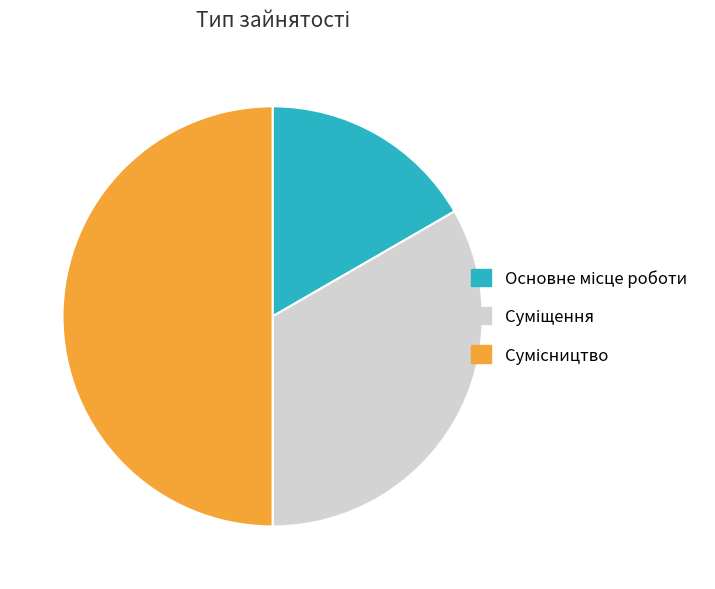

To the nearest percent, what is the combined percentage of Суміщення and Основне місце роботи?

50%